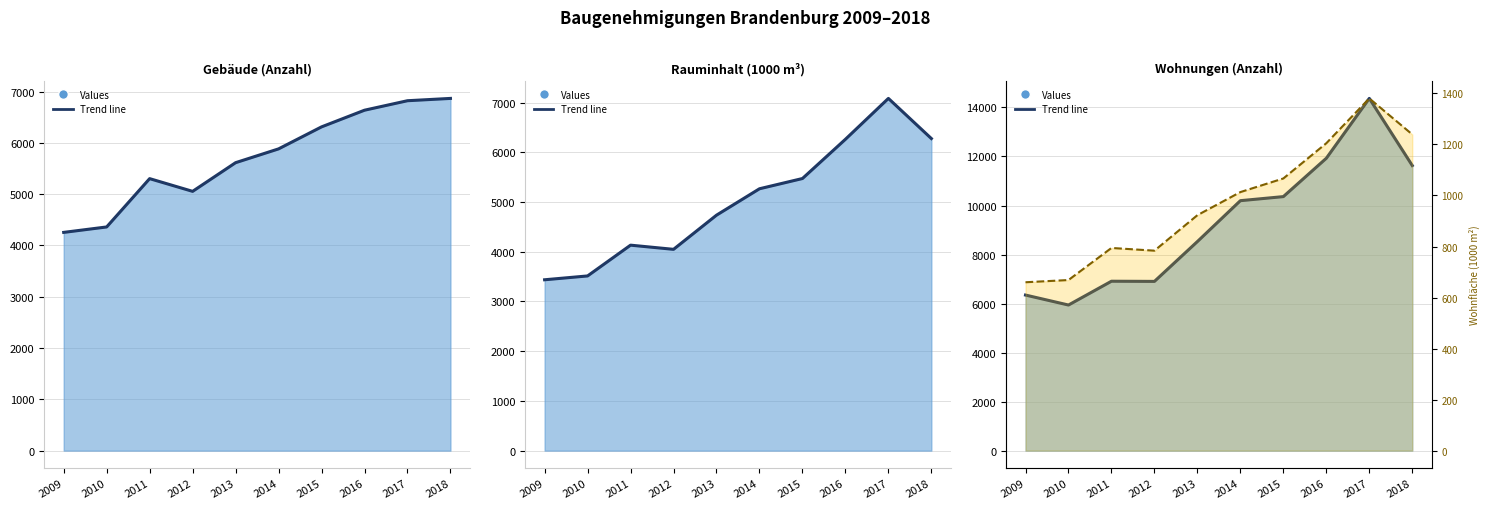

True or false: Gebäude (Anzahl) trend and Wohnungen (Anzahl) trend intersect in this chart.

False